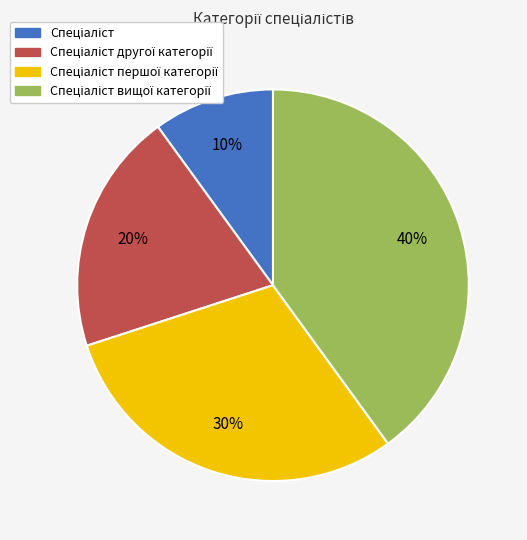

To the nearest percent, what is the difference between the largest and smallest slice percentages?

30%